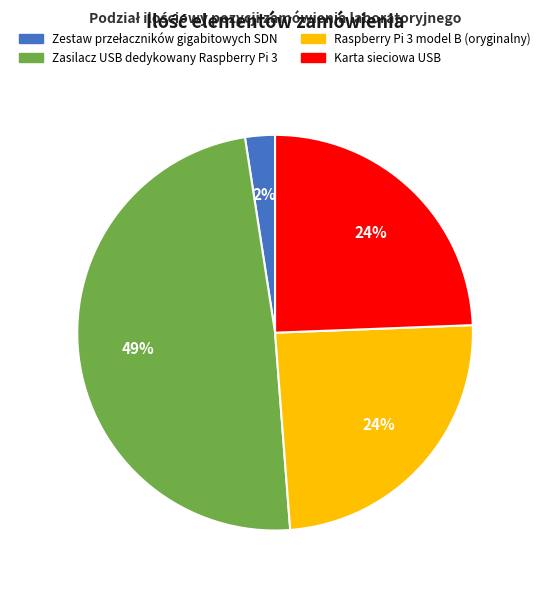

What percentage is the Zasilacz USB dedykowany Raspberry Pi 3 slice, to the nearest percent?

49%